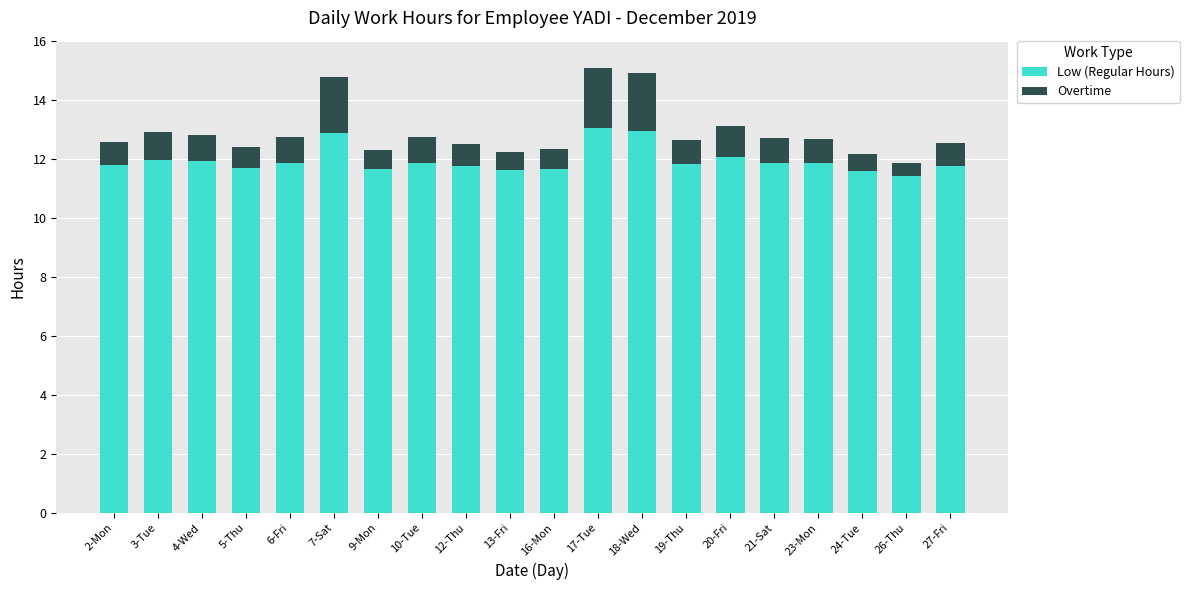

What are all the series names shown in the legend?

Low (Regular Hours), Overtime